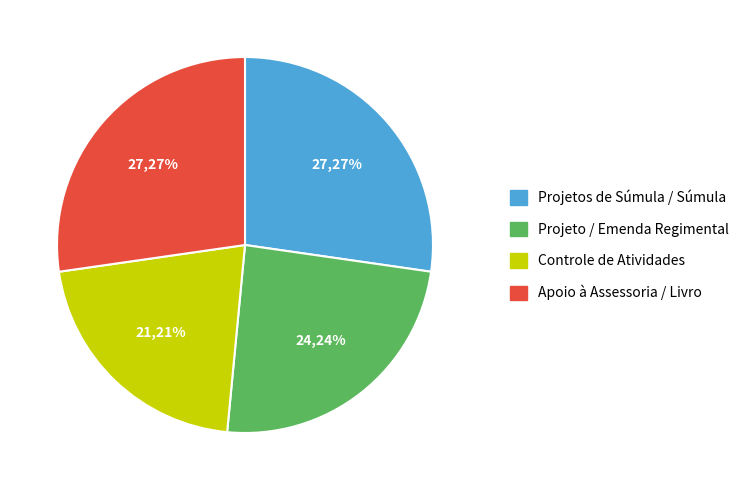

Count the number of slices in the pie.

4